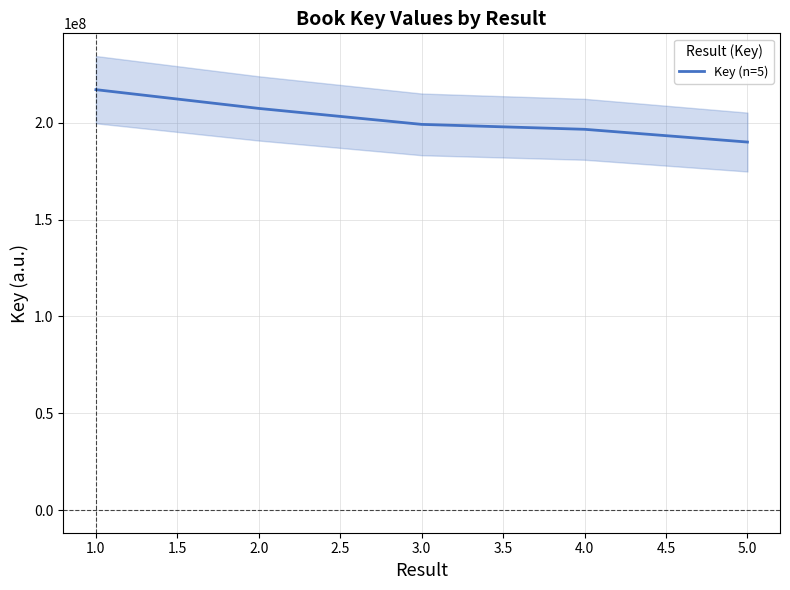

What is the maximum value for Key (n=5)?

217189215